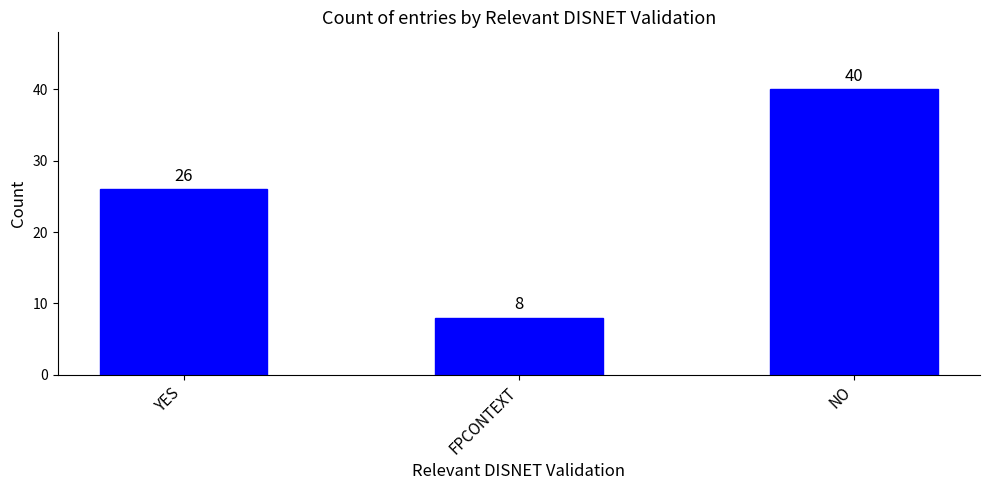

Count the number of data series in this chart.

1